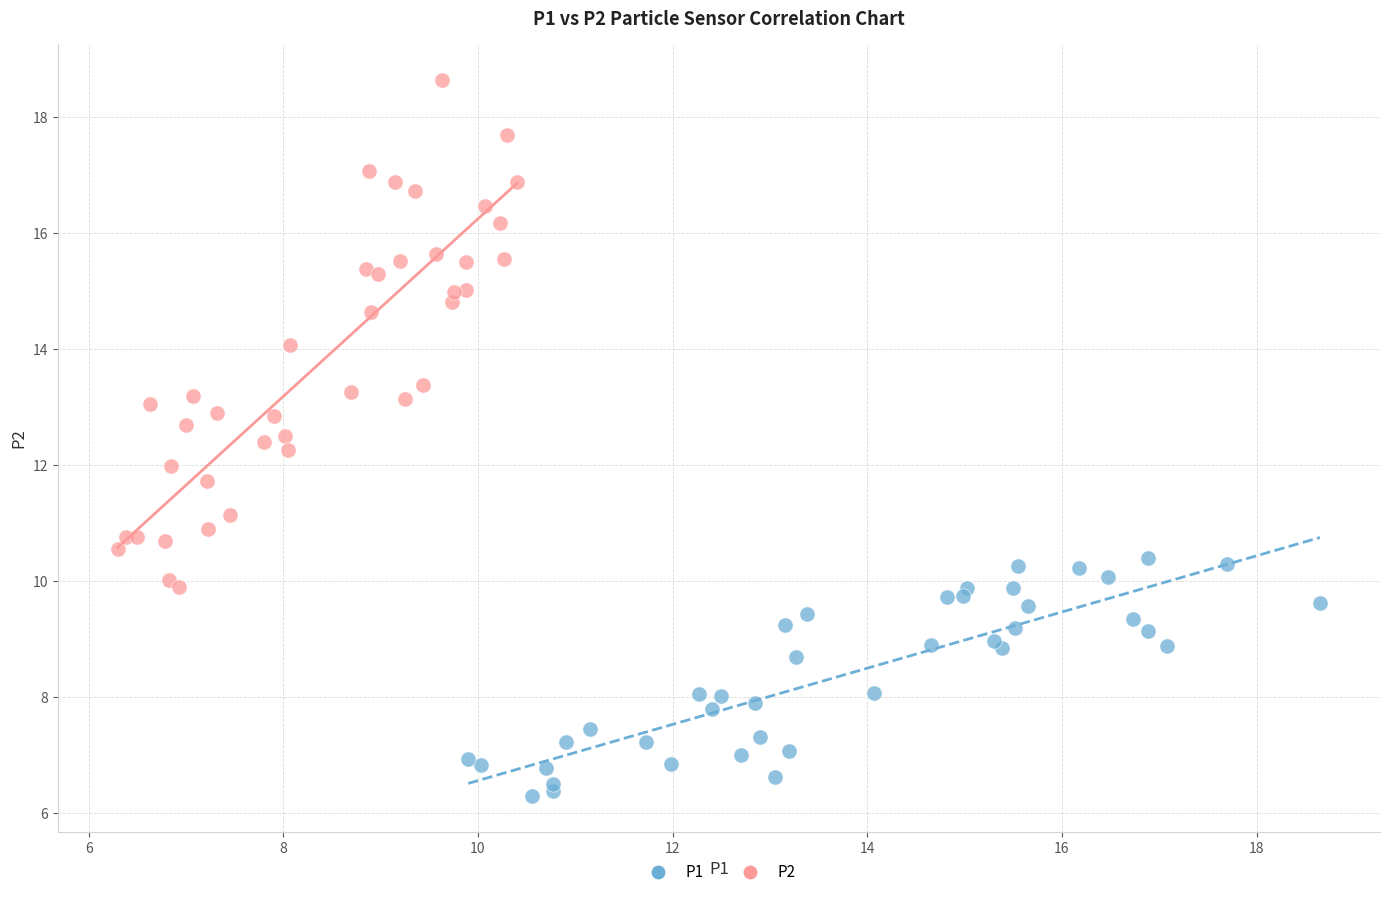

Which series contains the highest Y value?

P2